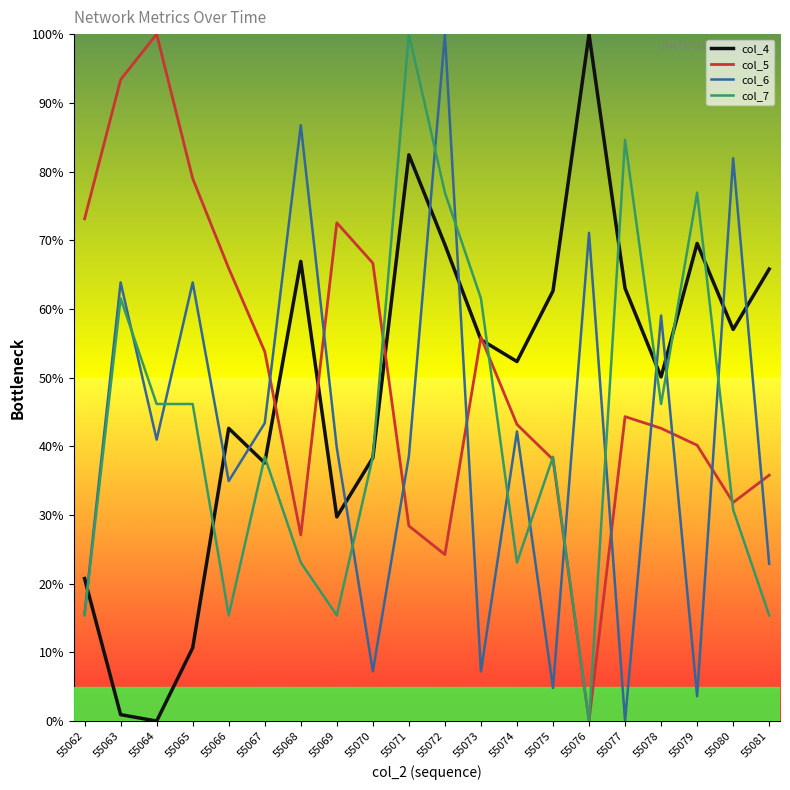

What is the maximum value for col_4?

100.0